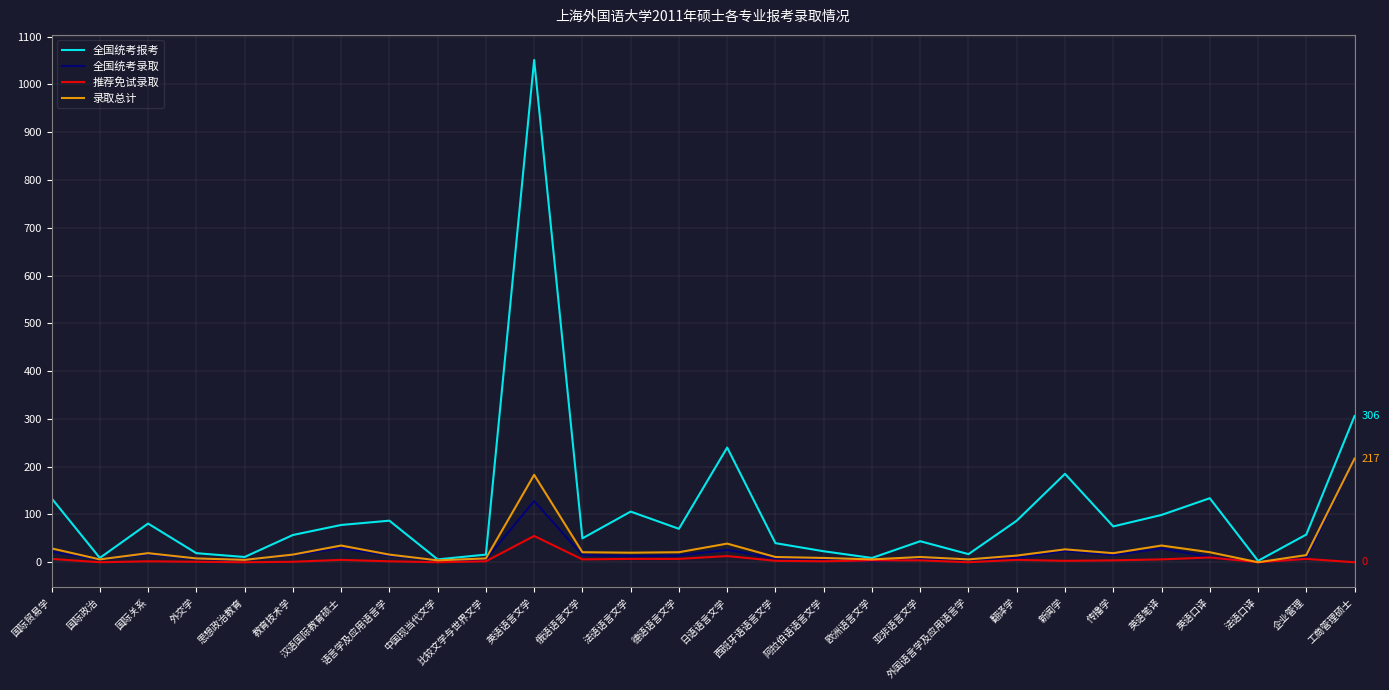

Which series has the largest range (max minus min)?

全国统考报考